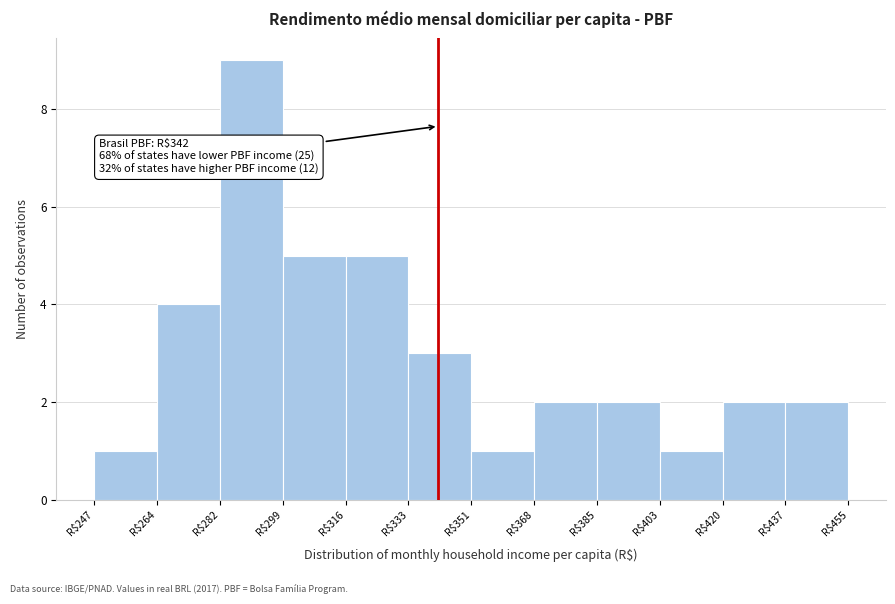

Which range on the x-axis has the tallest bar?

282 to 300